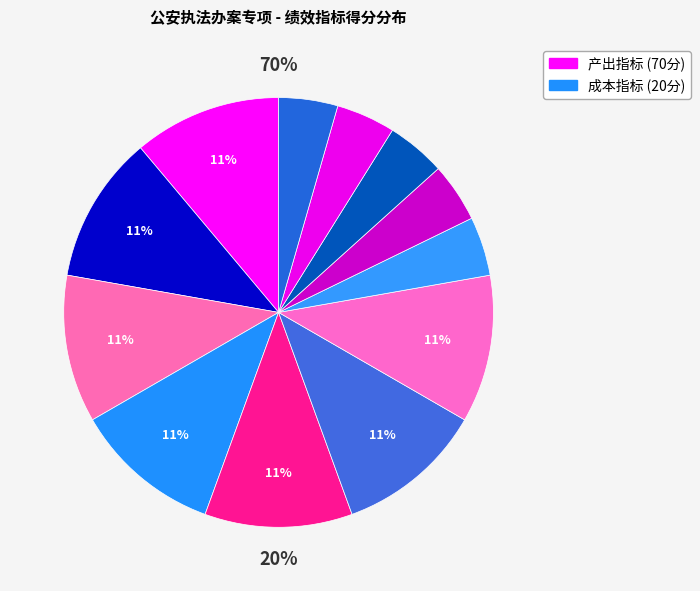

To the nearest percent, what is the average slice percentage?

8%